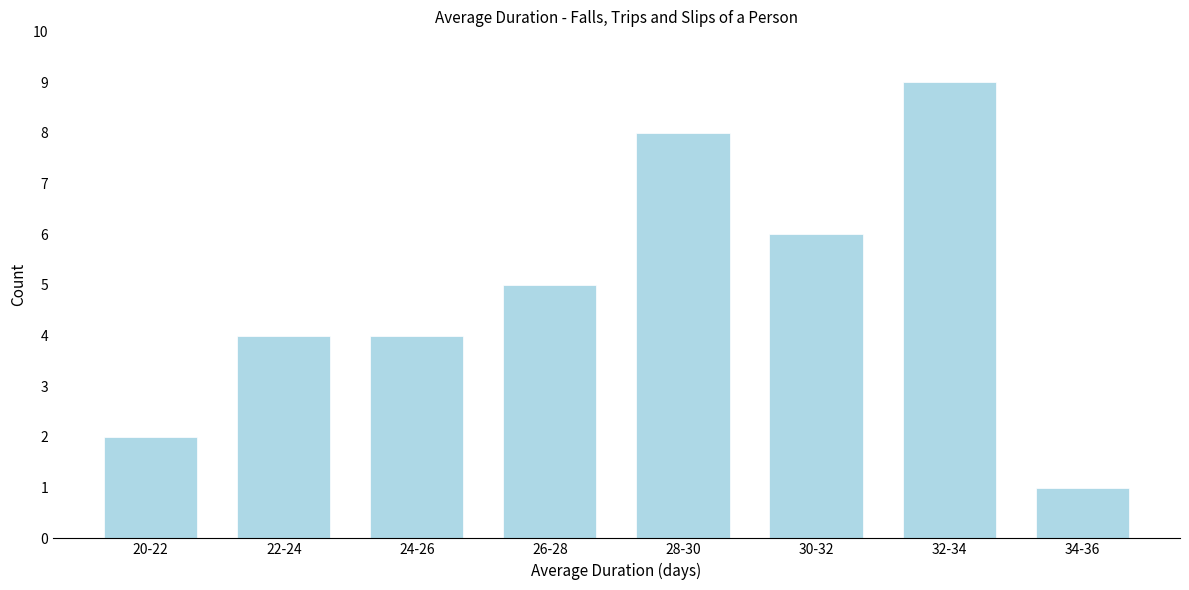

Reading right to left, what are all the values shown in this chart?

34-36=1	32-34=9	30-32=6	28-30=8	26-28=5	24-26=4	22-24=4	20-22=2